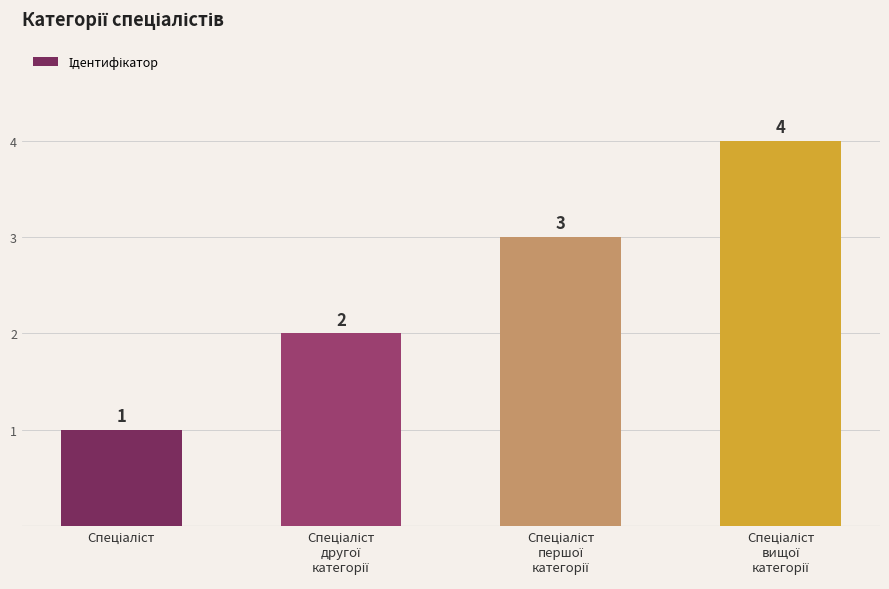

What is the greatest value displayed?

4